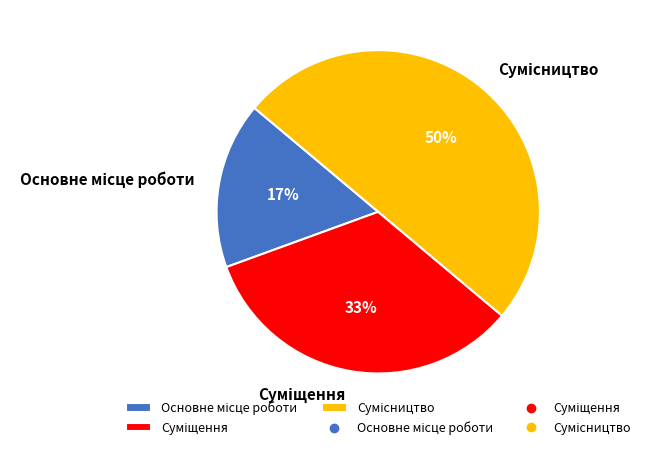

To the nearest percent, what is the average slice percentage?

33%